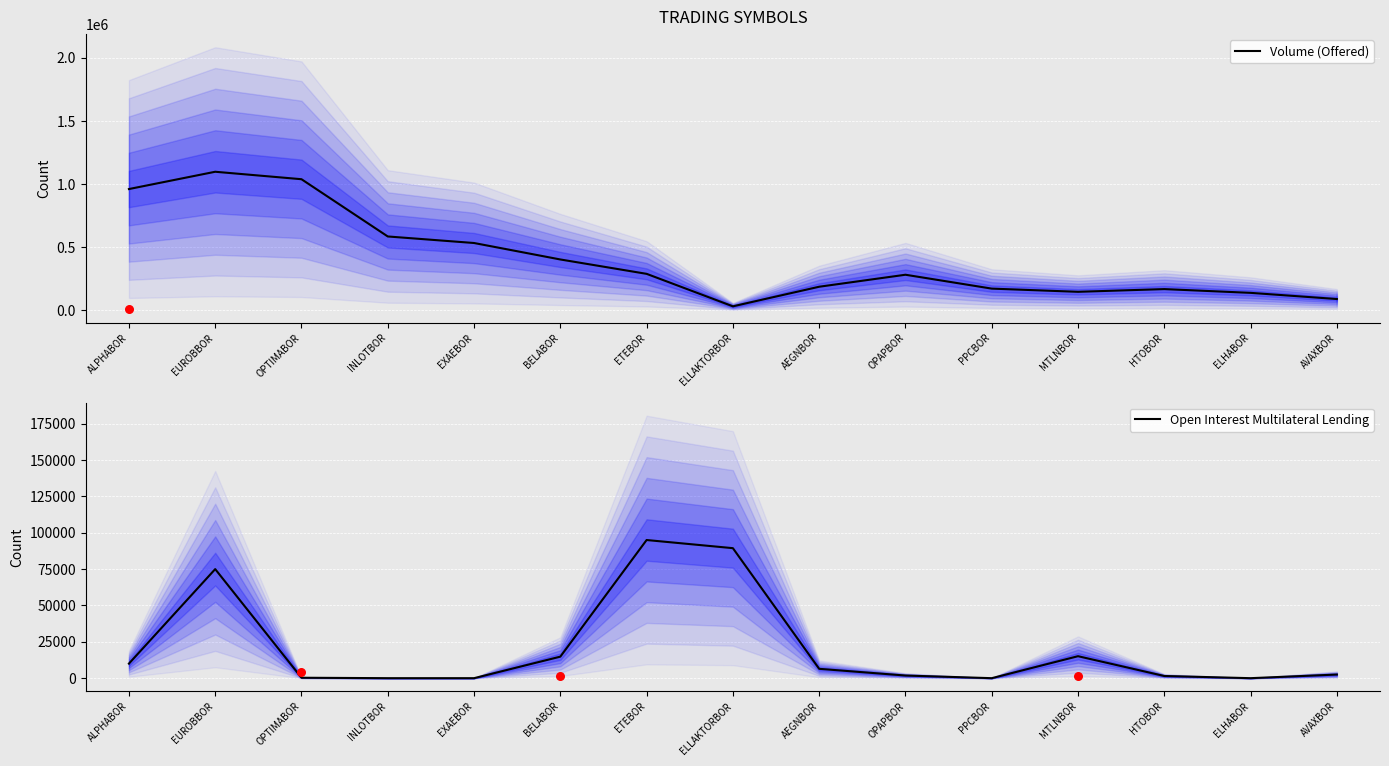

Is the value of Volume (Offered) at INLOTBOR greater than the value of Open Interest Multilateral Lending at AEGNBOR?

Yes